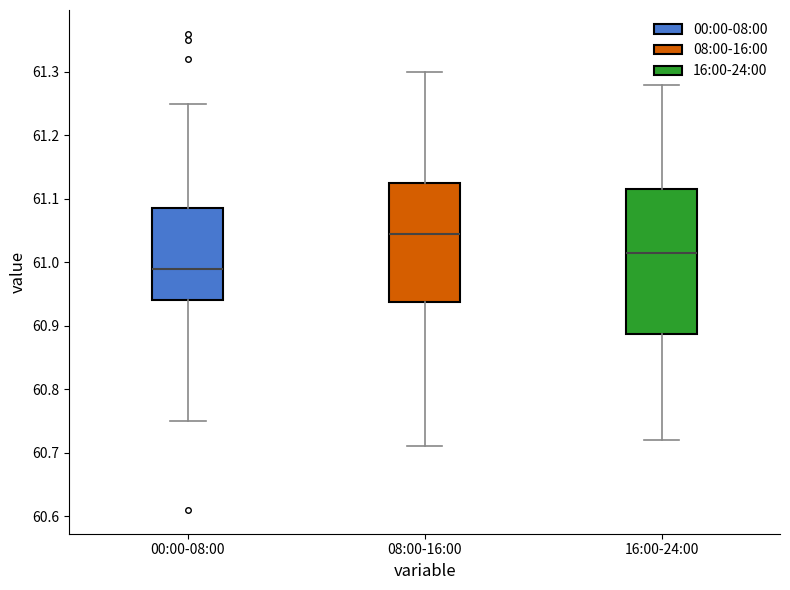

Which box's median line is the highest?

08:00-16:00